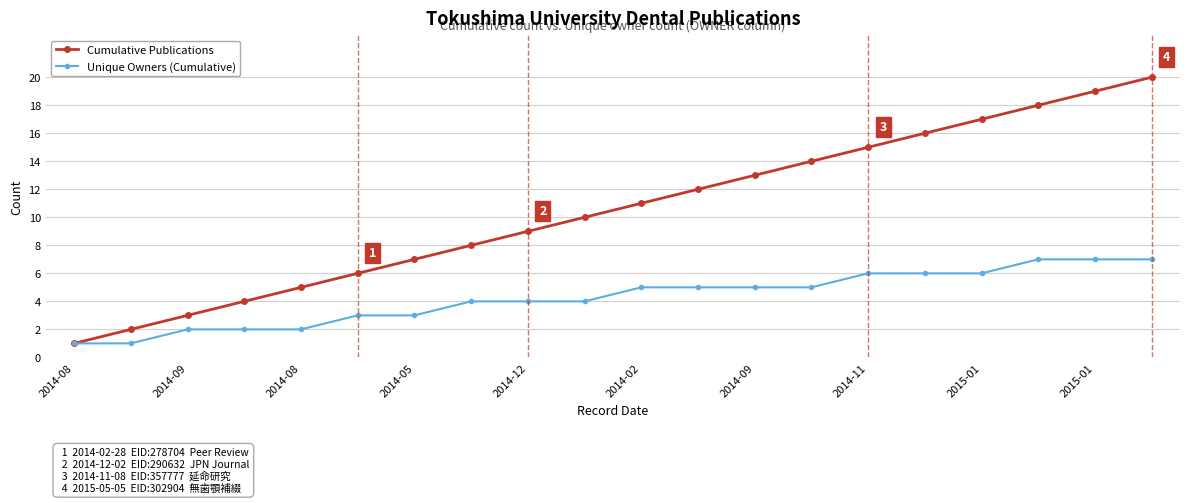

List the series in order of their overall mean, highest first.

Cumulative Publications, Unique Owners (Cumulative)